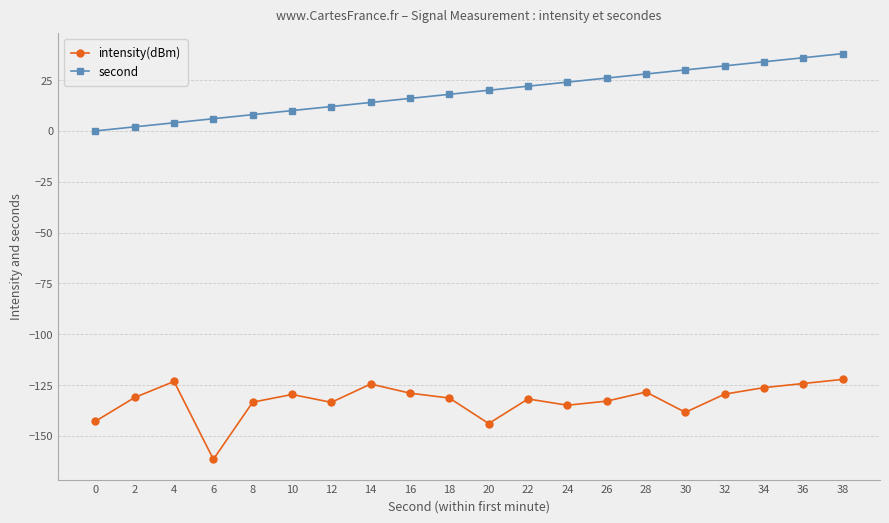

The intensity(dBm) series shows -161.5 at 6. True or false?

True